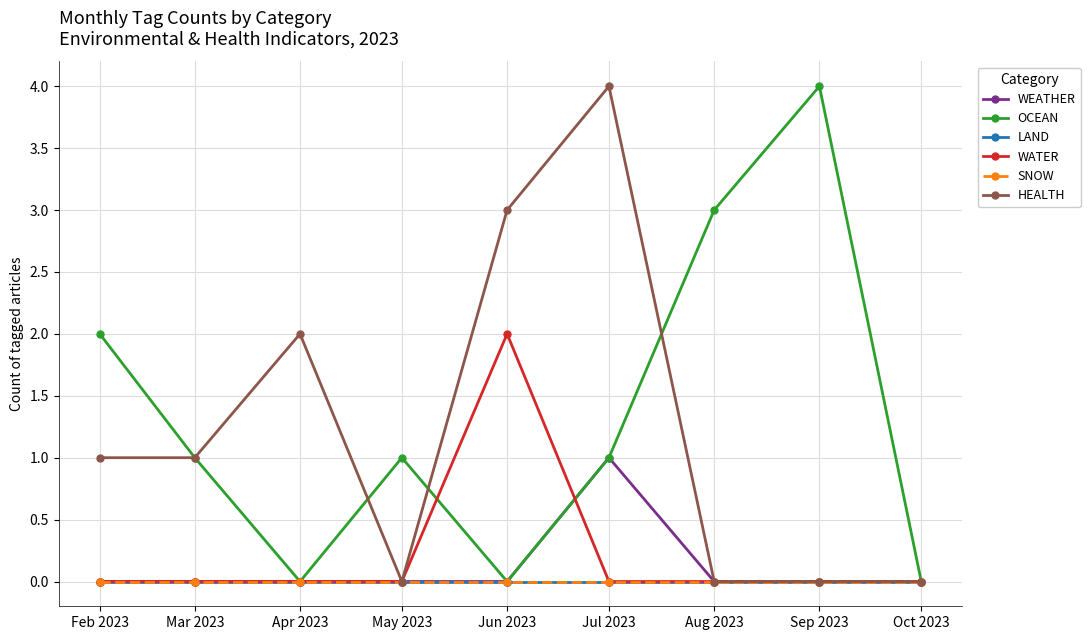

Is this an area chart (filled region under the line)?

No